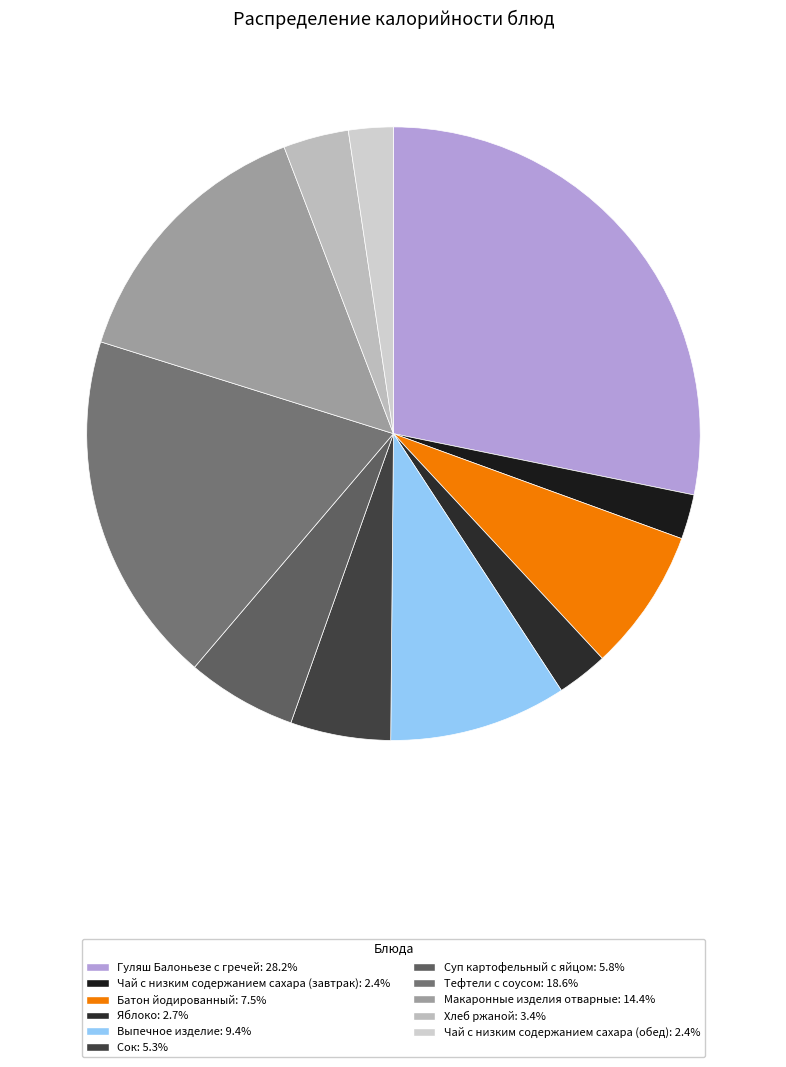

Does any single category account for the majority?

No